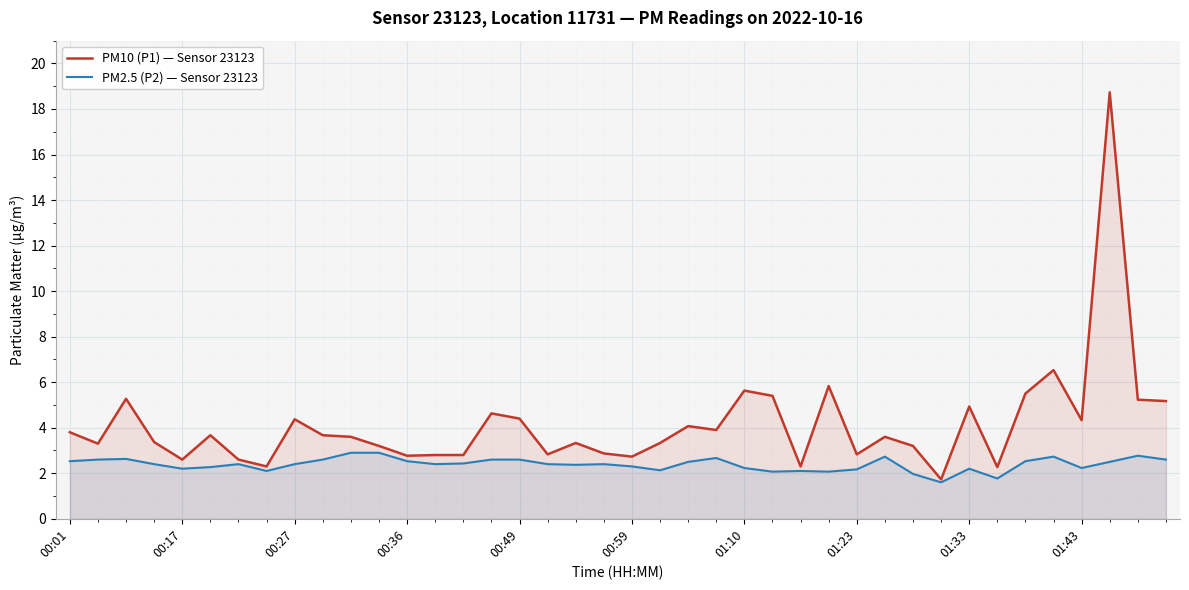

Which series has the largest range (max minus min)?

PM10 (P1) — Sensor 23123